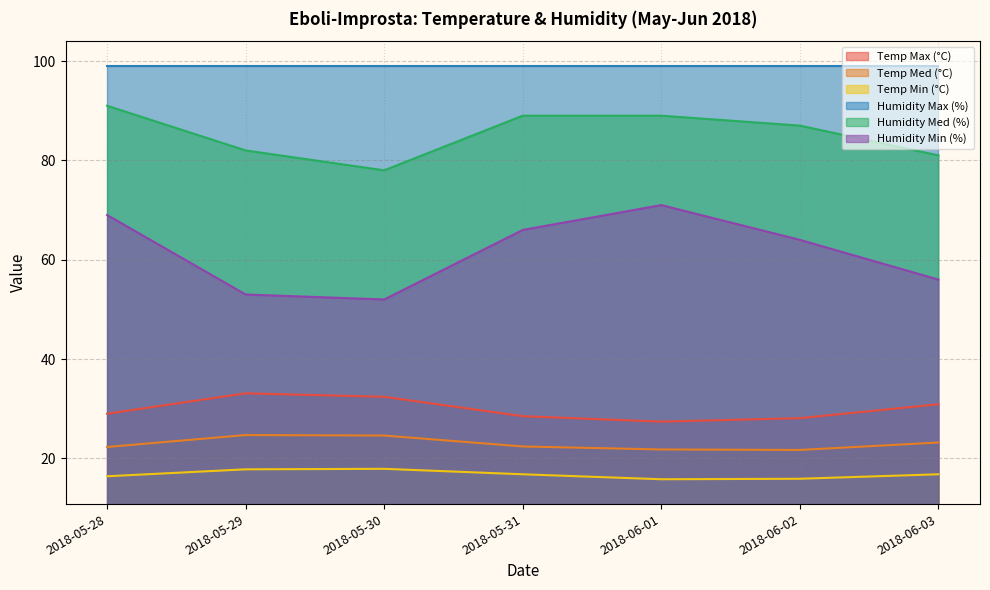

What is the average value of the Temp Med (°C) series?

23.0